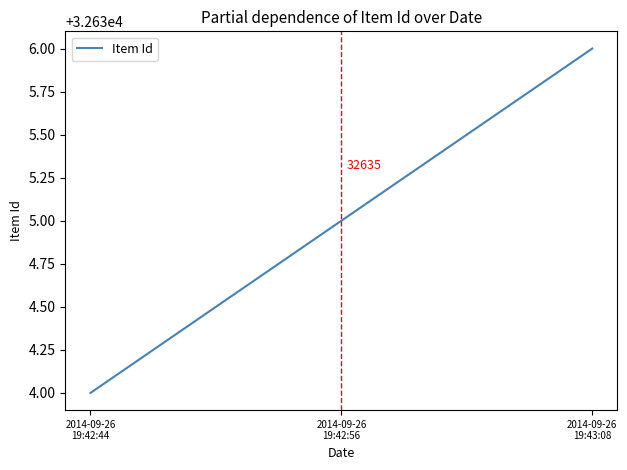

How many lines are shown in the chart?

1